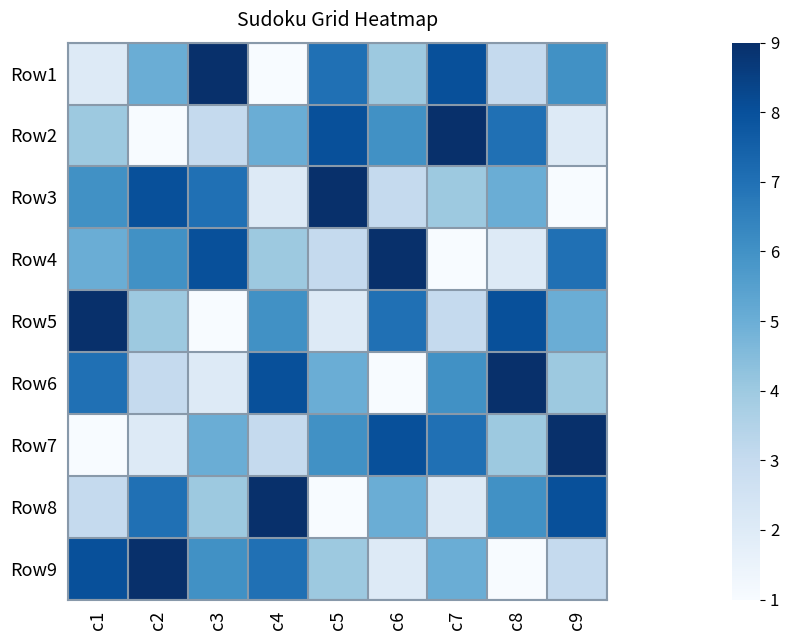

What is the spread (max minus min) of values at c6?

8